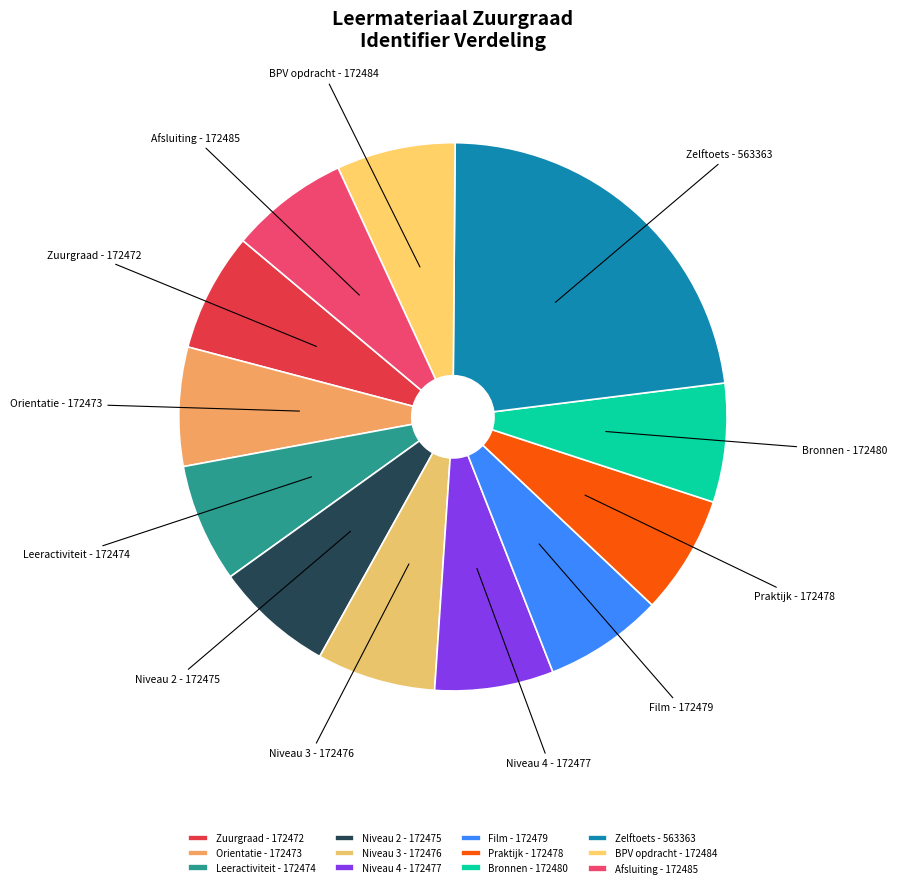

How many slices are in this pie chart?

12